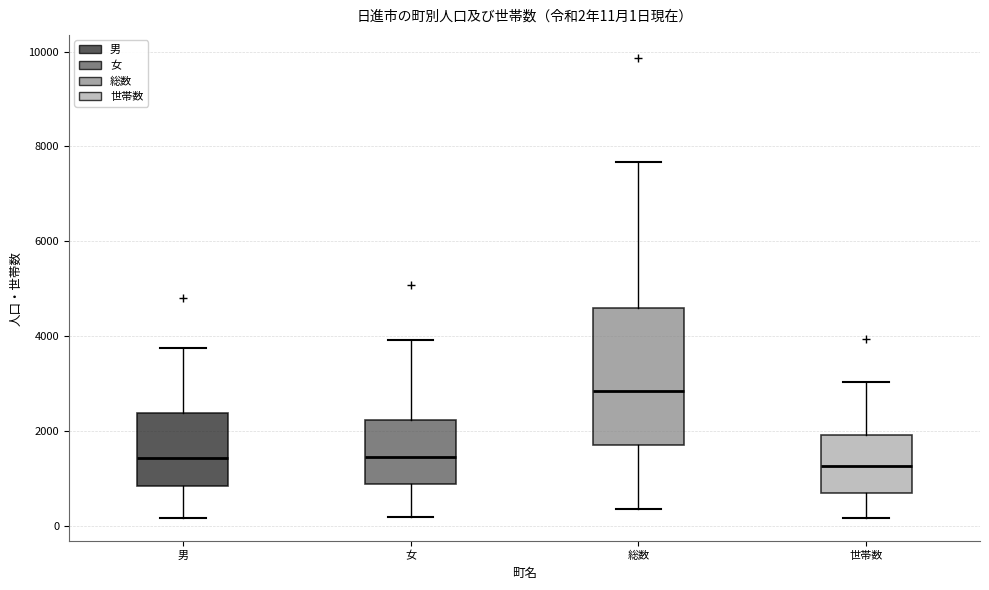

Which box is the tallest, from its lower edge to its upper edge?

総数